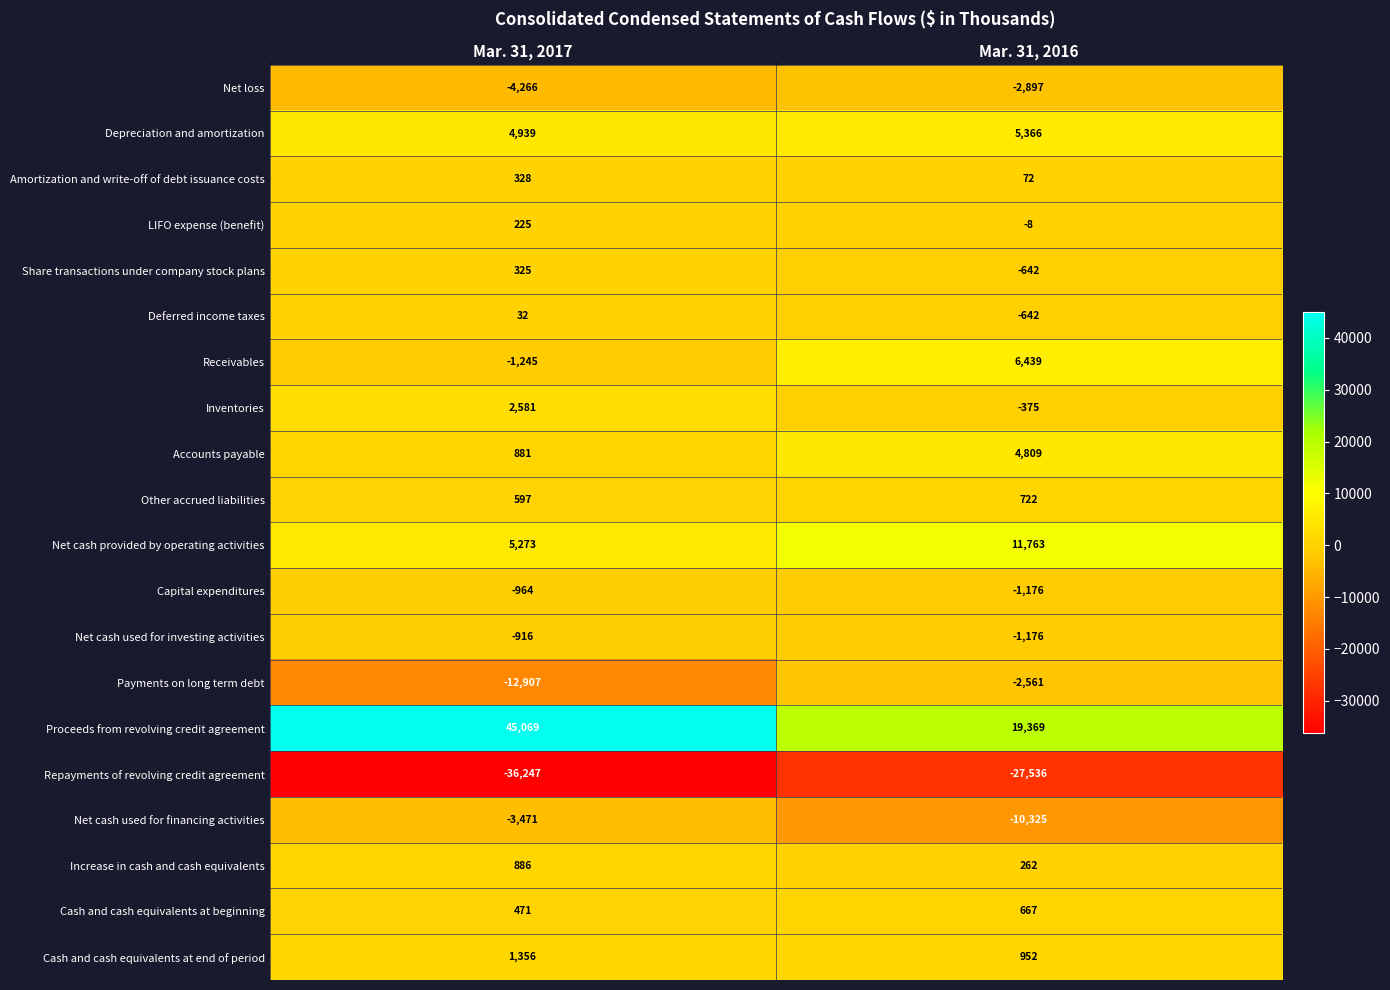

True or false: Net cash used for investing activities has a value of -916 at Mar. 31, 2017.

True